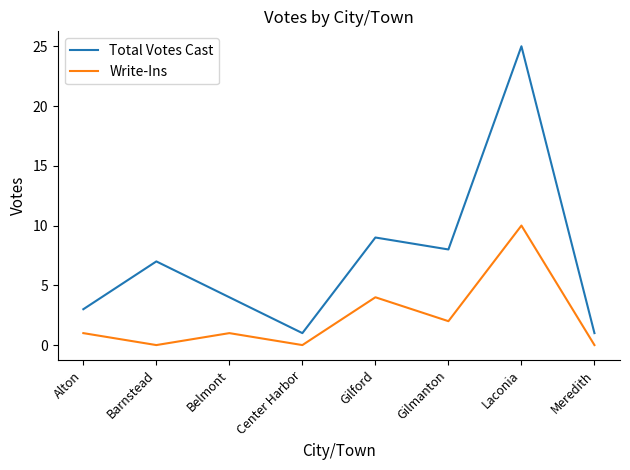

At which label is Total Votes Cast closest to 13?

Gilford